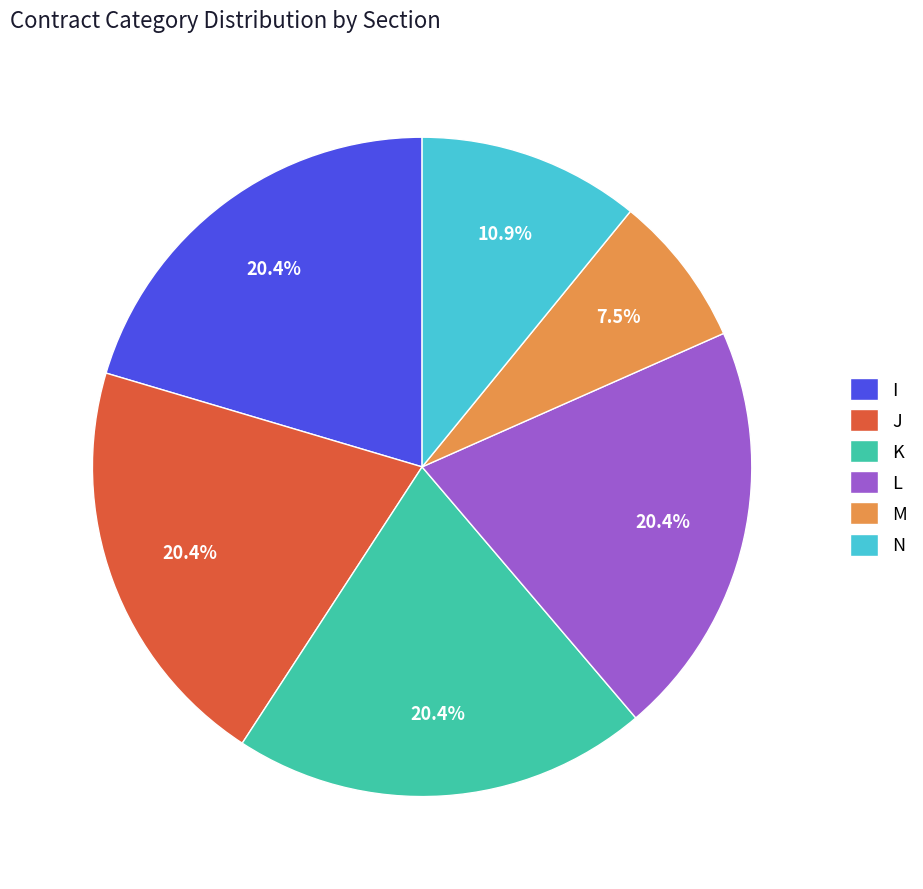

Is it true that N is 11% of the pie?

True